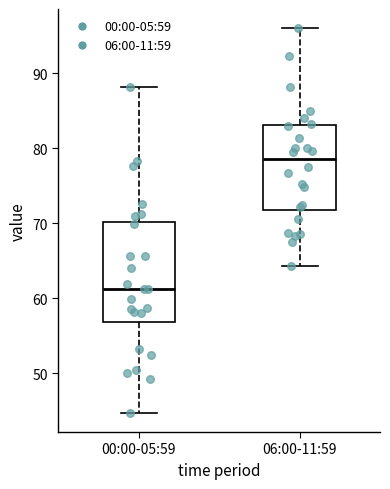

Where is the upper edge of the box for 00:00-05:59 on the y-axis? The values are not printed on the chart, so give them approximately, as read against the axis.

70